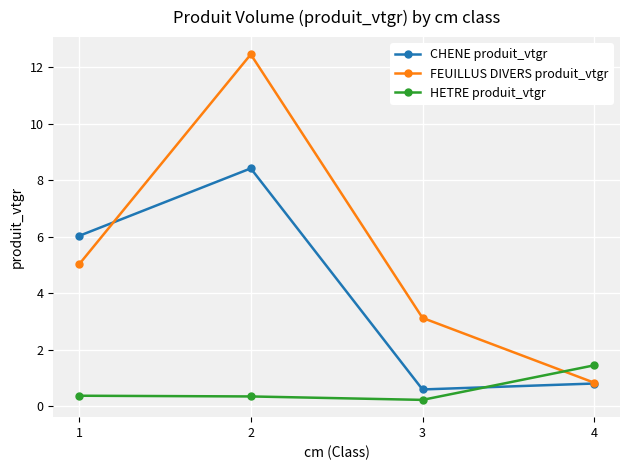

The CHENE produit_vtgr series shows 0.6 at 3. True or false?

True